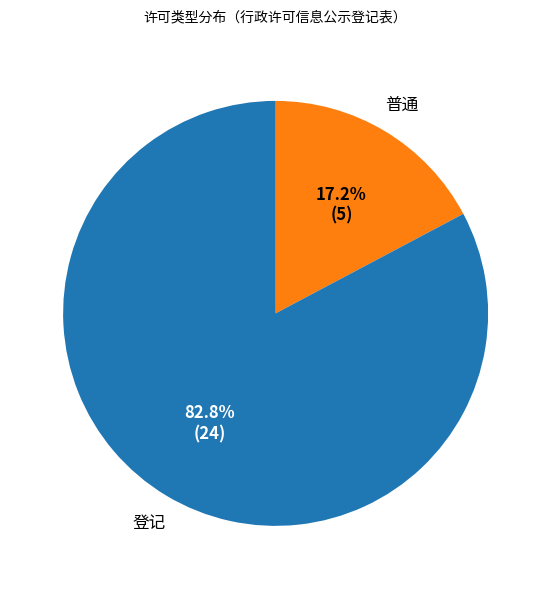

To the nearest percent, what is the average slice percentage?

50%